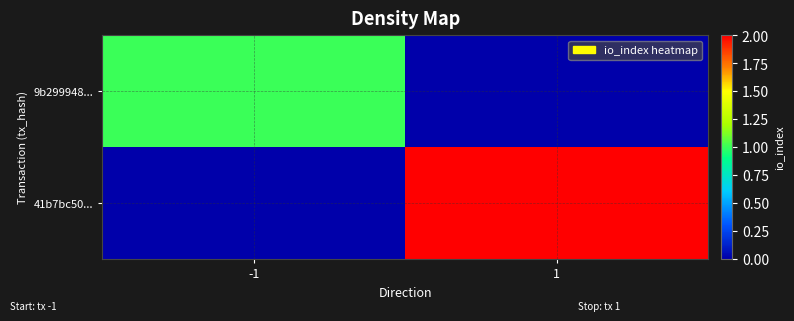

Reading left to right, what are all the values shown in this chart?

9b299948...: -1=1	1=0
41b7bc50...: -1=0	1=2